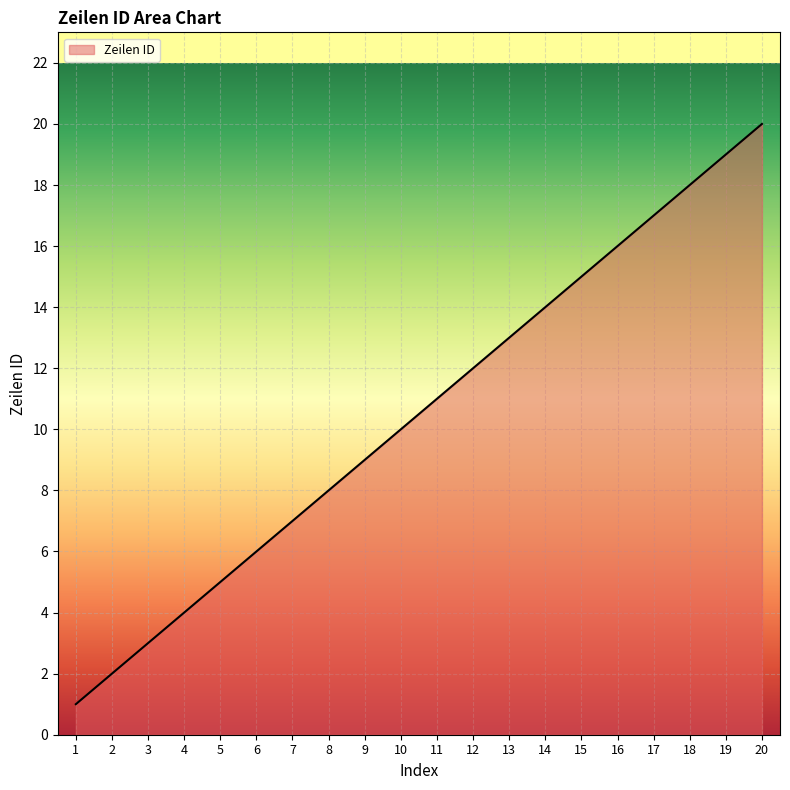

Where is the data nearest to the value 10?

10